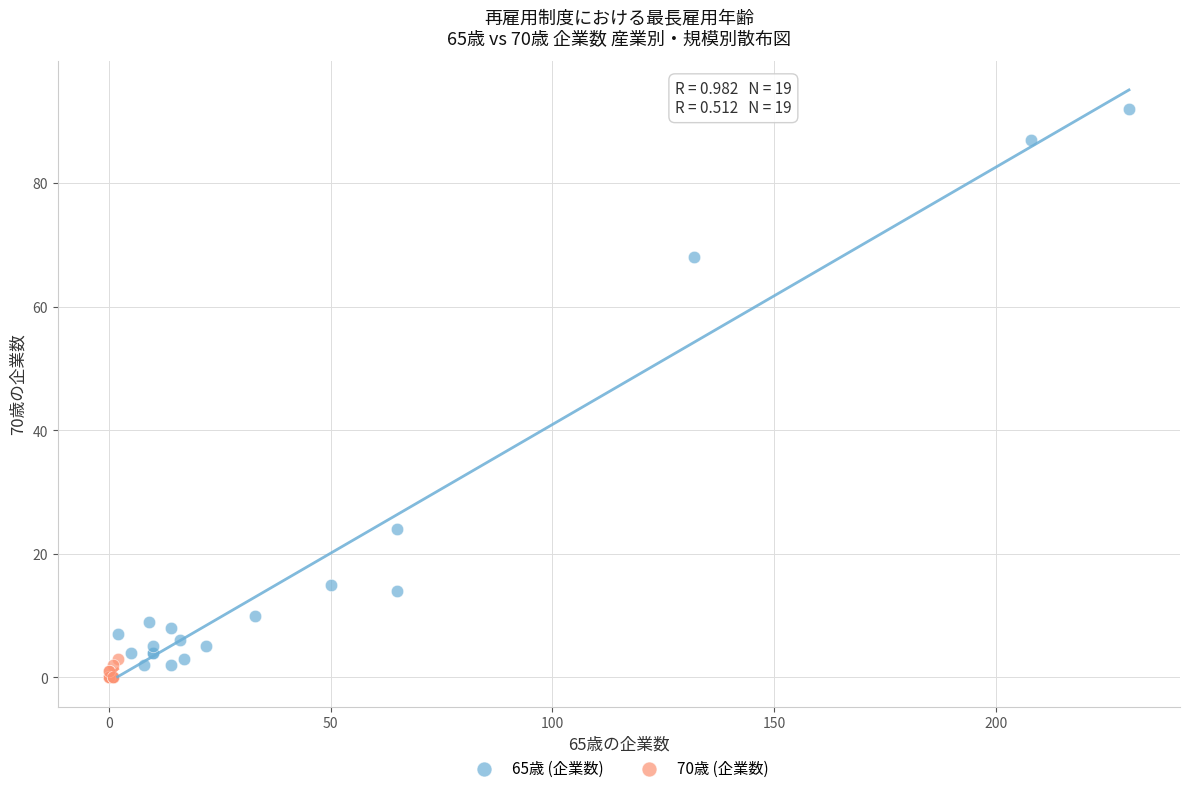

Which series contains the highest Y value?

65歳 (企業数)